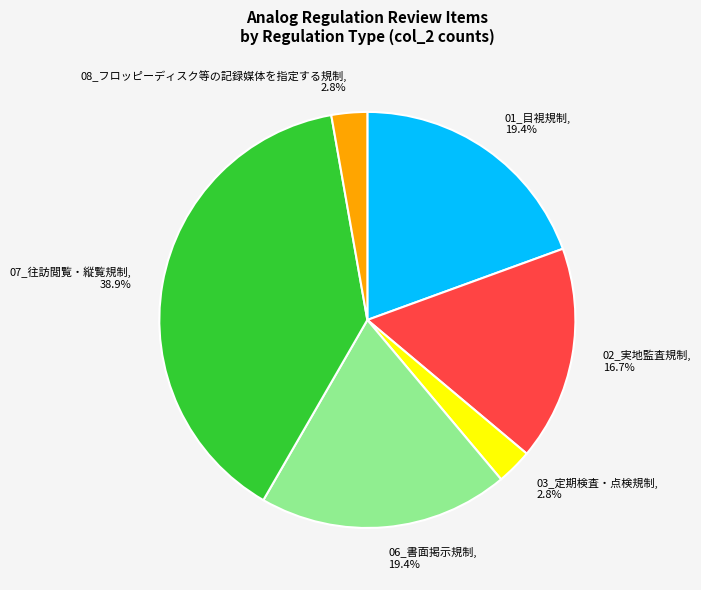

How many segments does this pie chart have?

6